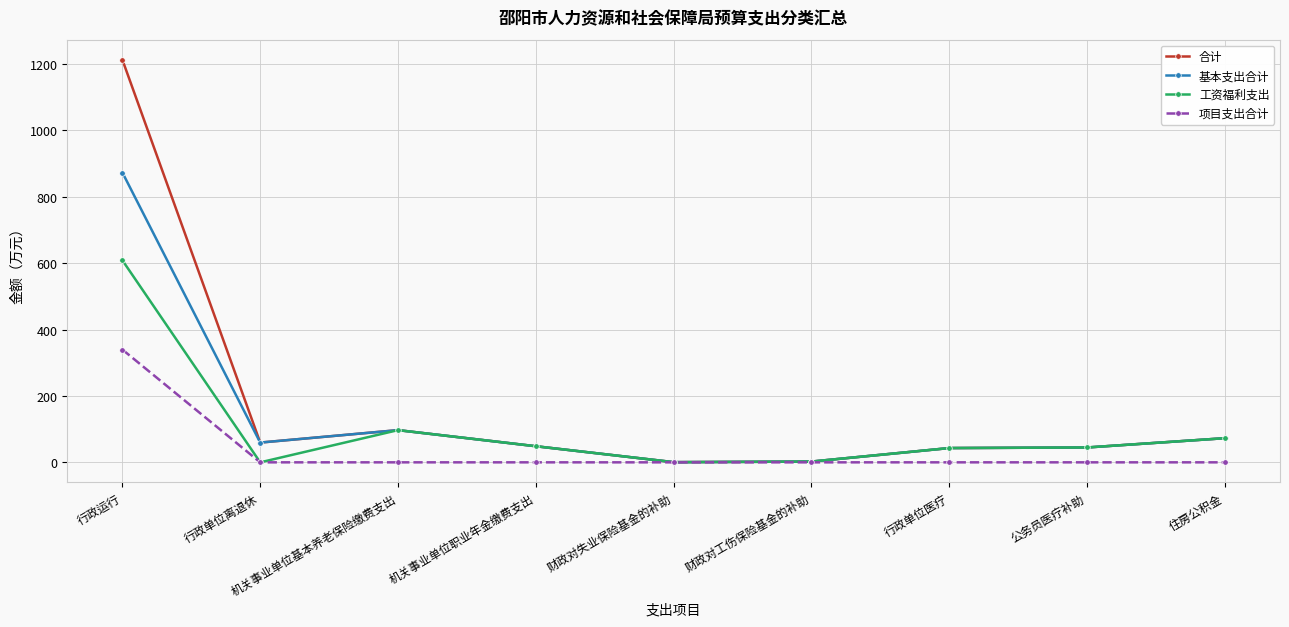

At which label is 基本支出合计 closest to 436?

机关事业单位基本养老保险缴费支出